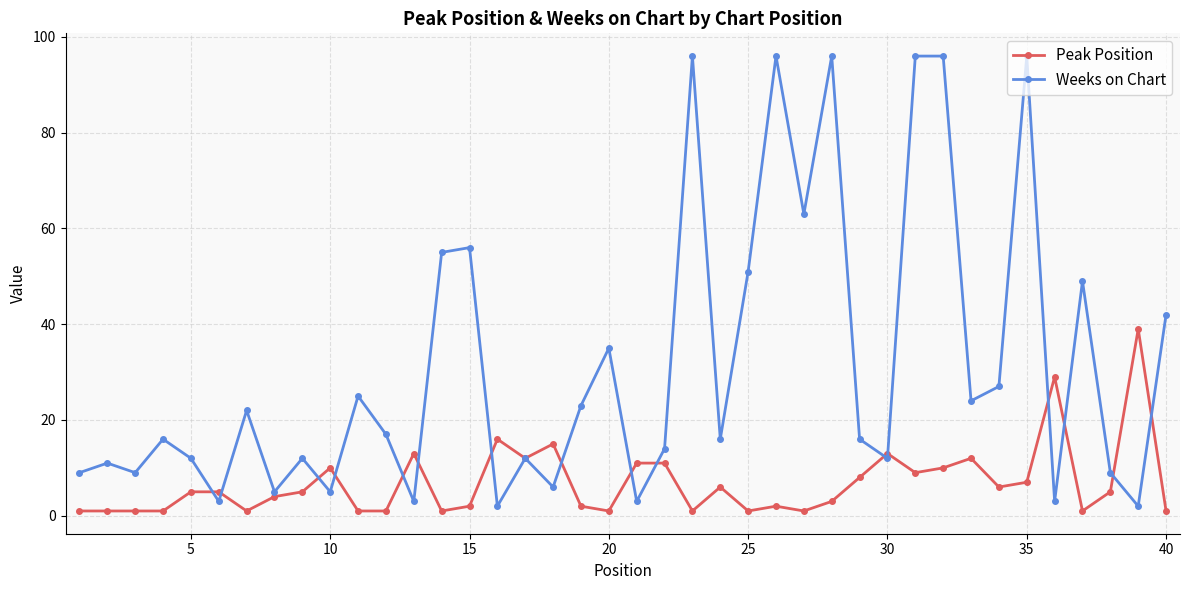

At how many categories does at least one series exceed 33?

14